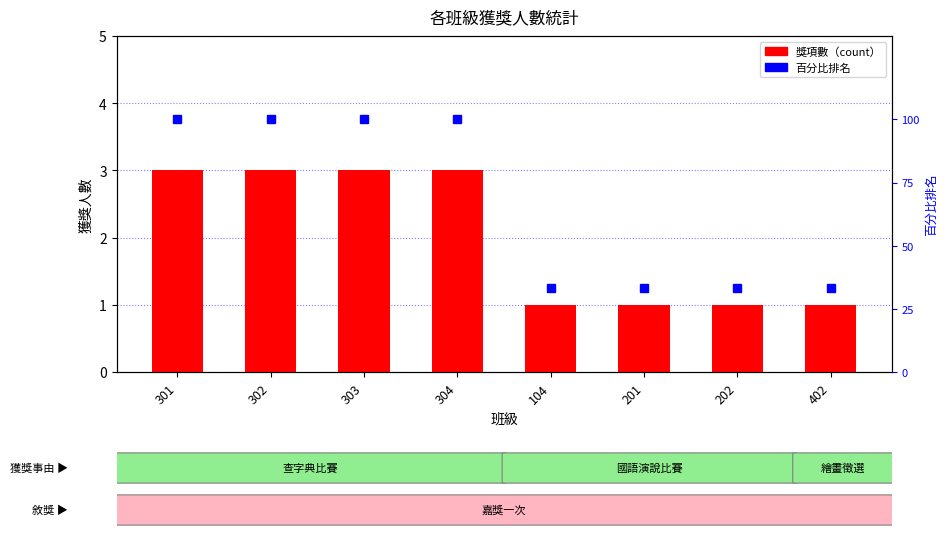

At which category does the chart reach its peak across all series?

301